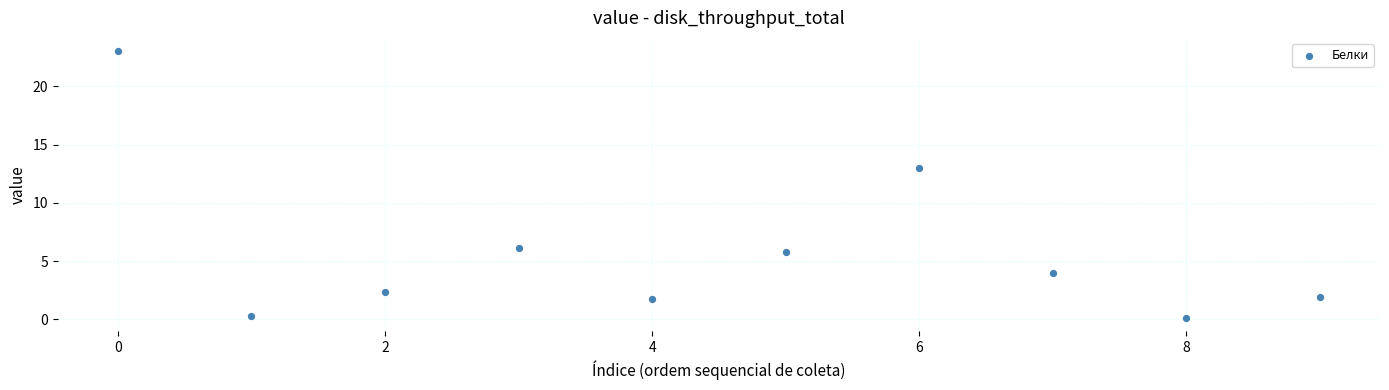

What Y value in the scatter plot is closest to 11?

13.0